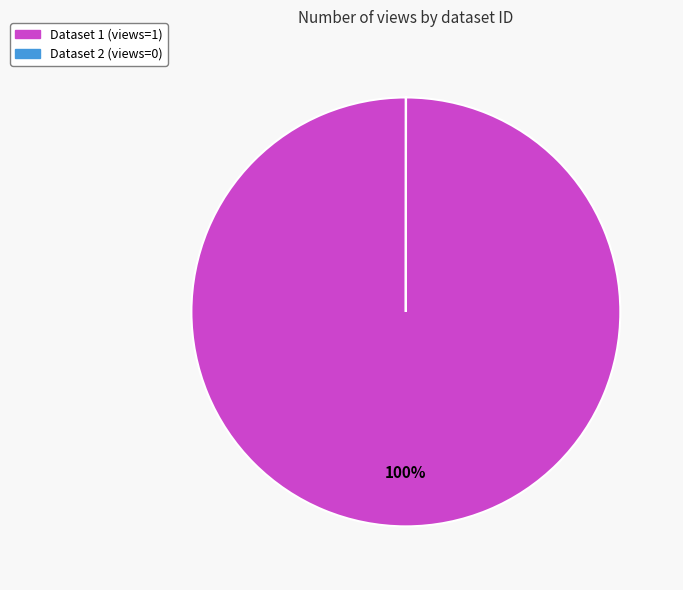

To the nearest percent, what is the average slice percentage?

50%